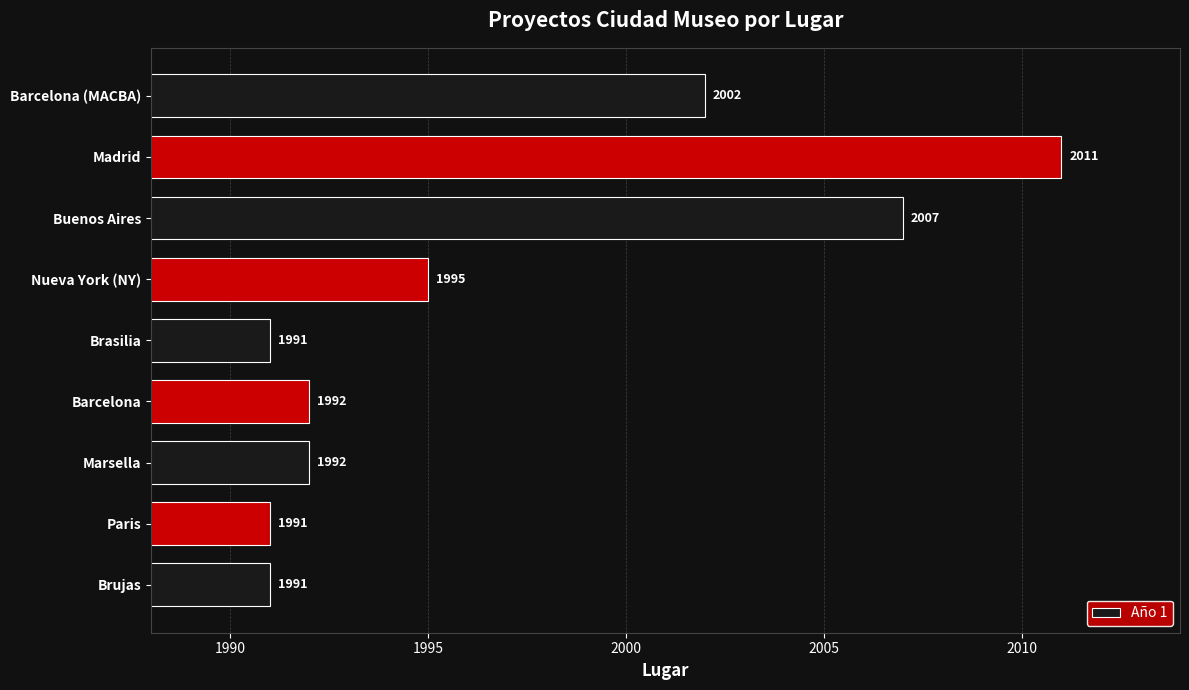

At which label is the value closest to 2001?

Barcelona (MACBA)